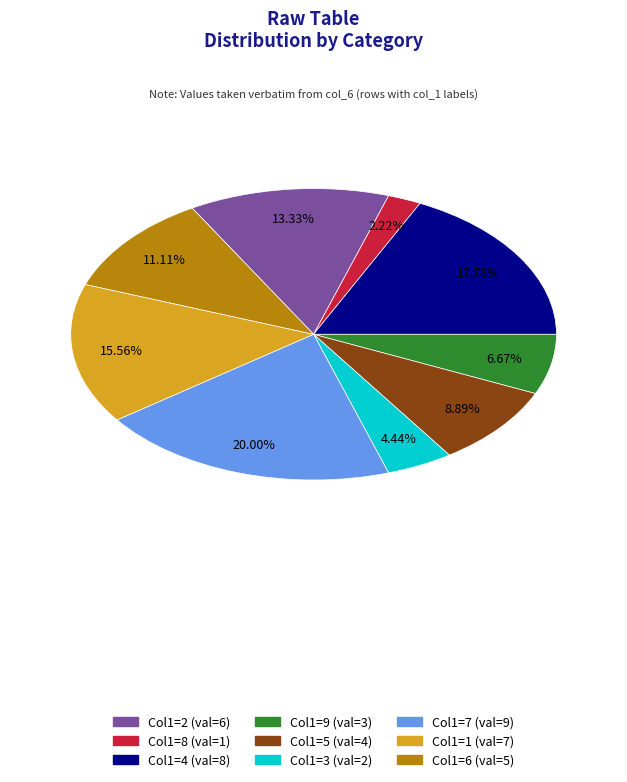

Count the number of slices in the pie.

9